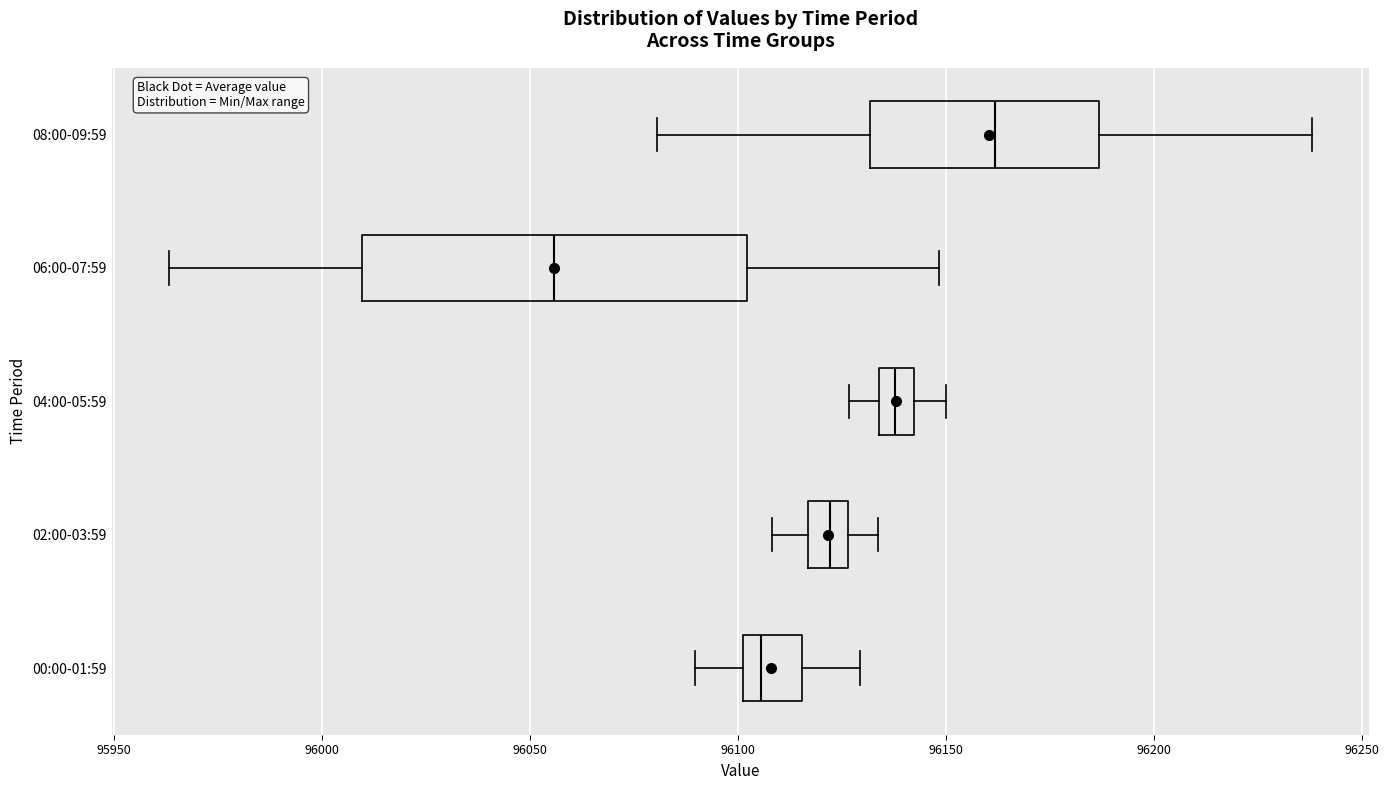

Which box is the widest, from its left edge to its right edge?

06:00-07:59